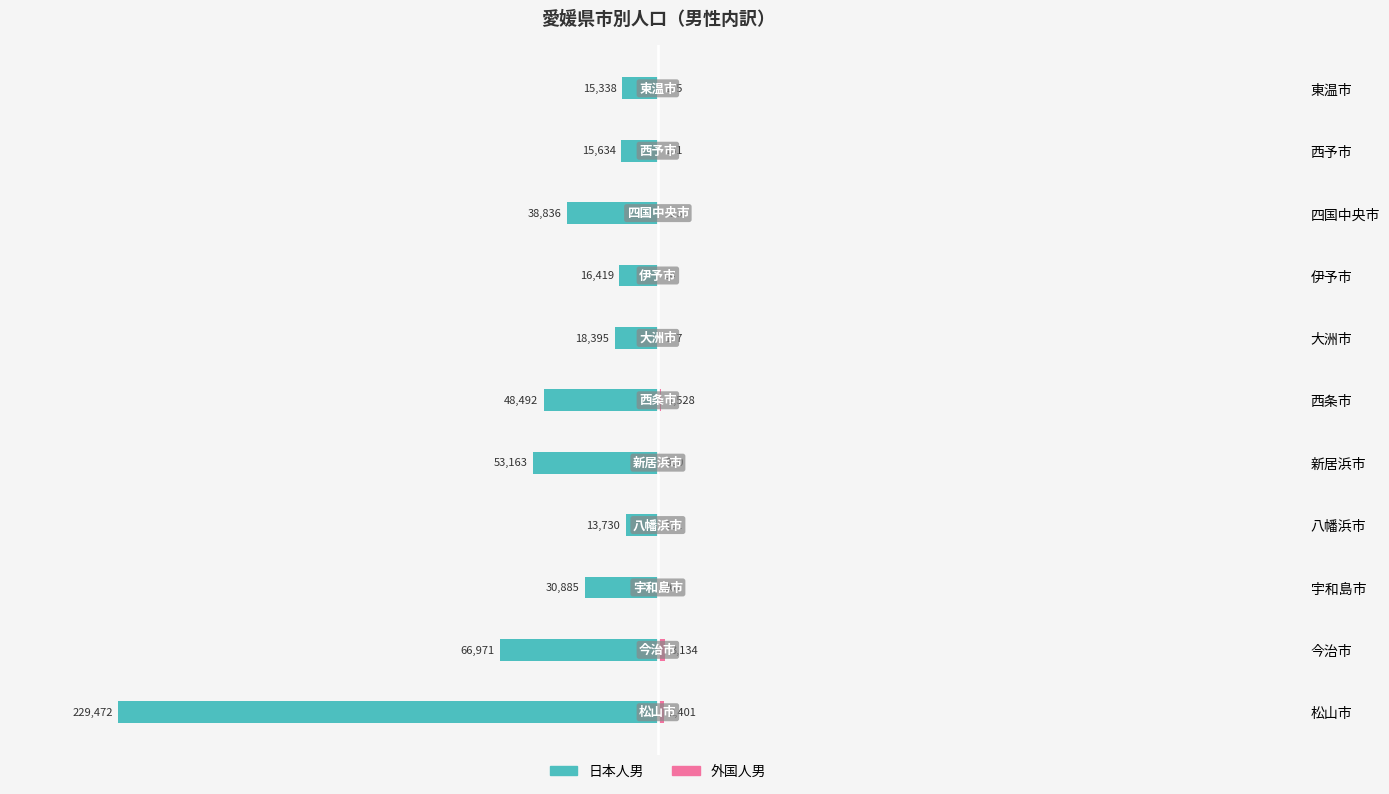

Read the 日本人男 value at 八幡浜市, to the nearest 100.

-13700